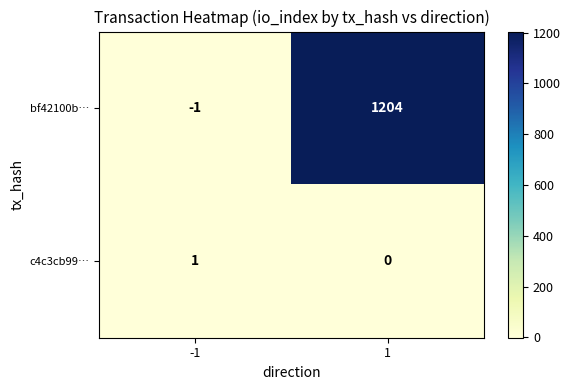

What is the sum of all bf42100b… values?

1203